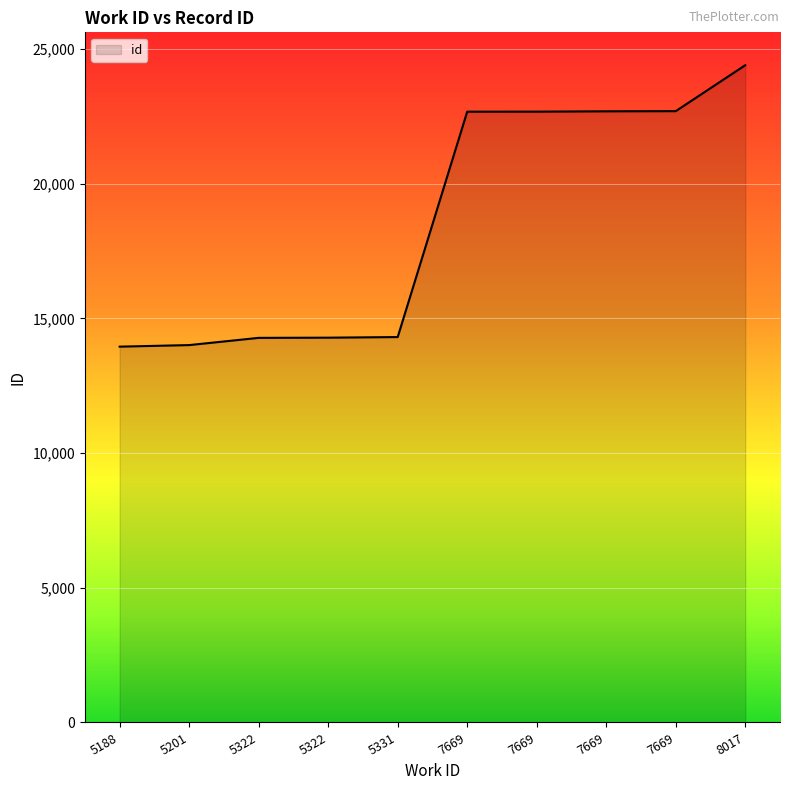

At which label is the value closest to 19175?

7669